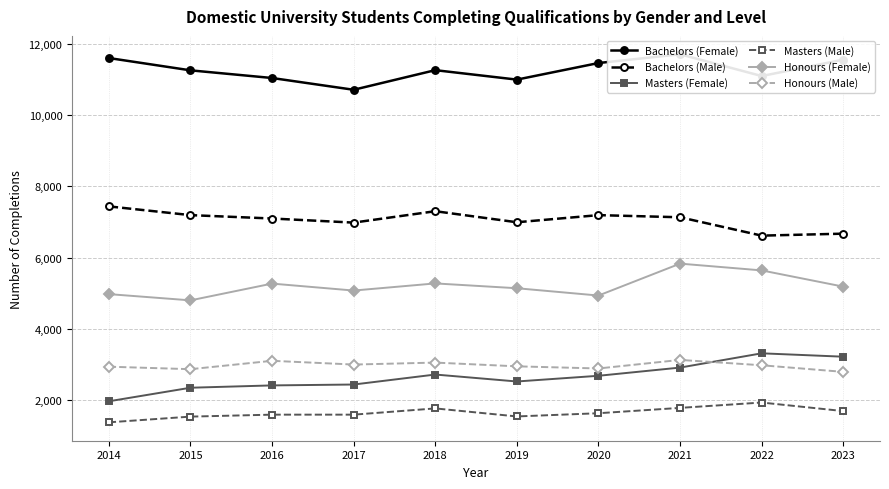

Where does the Bachelors (Female) series first go above 11255?

2014